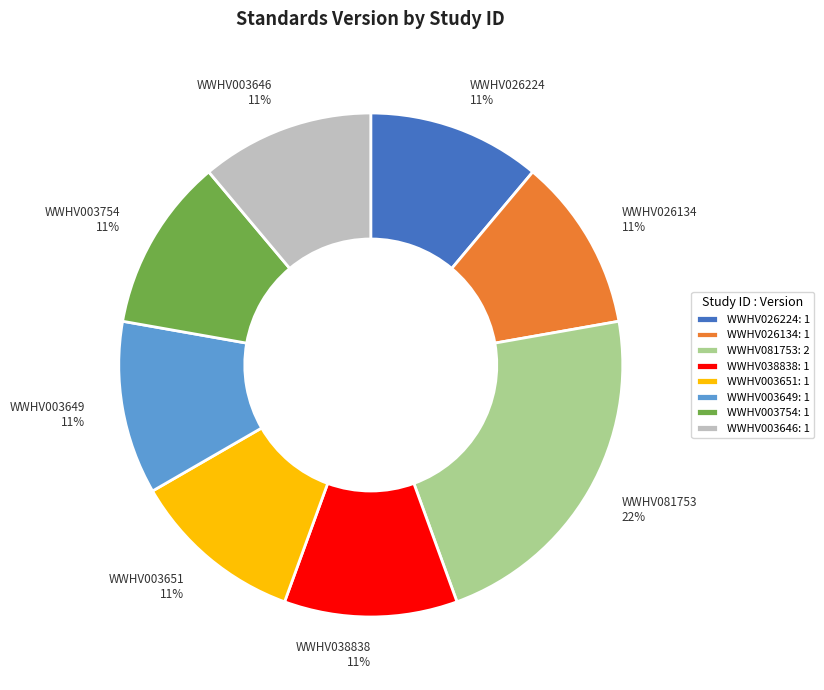

Does WWHV026134 represent more than half of the total?

No